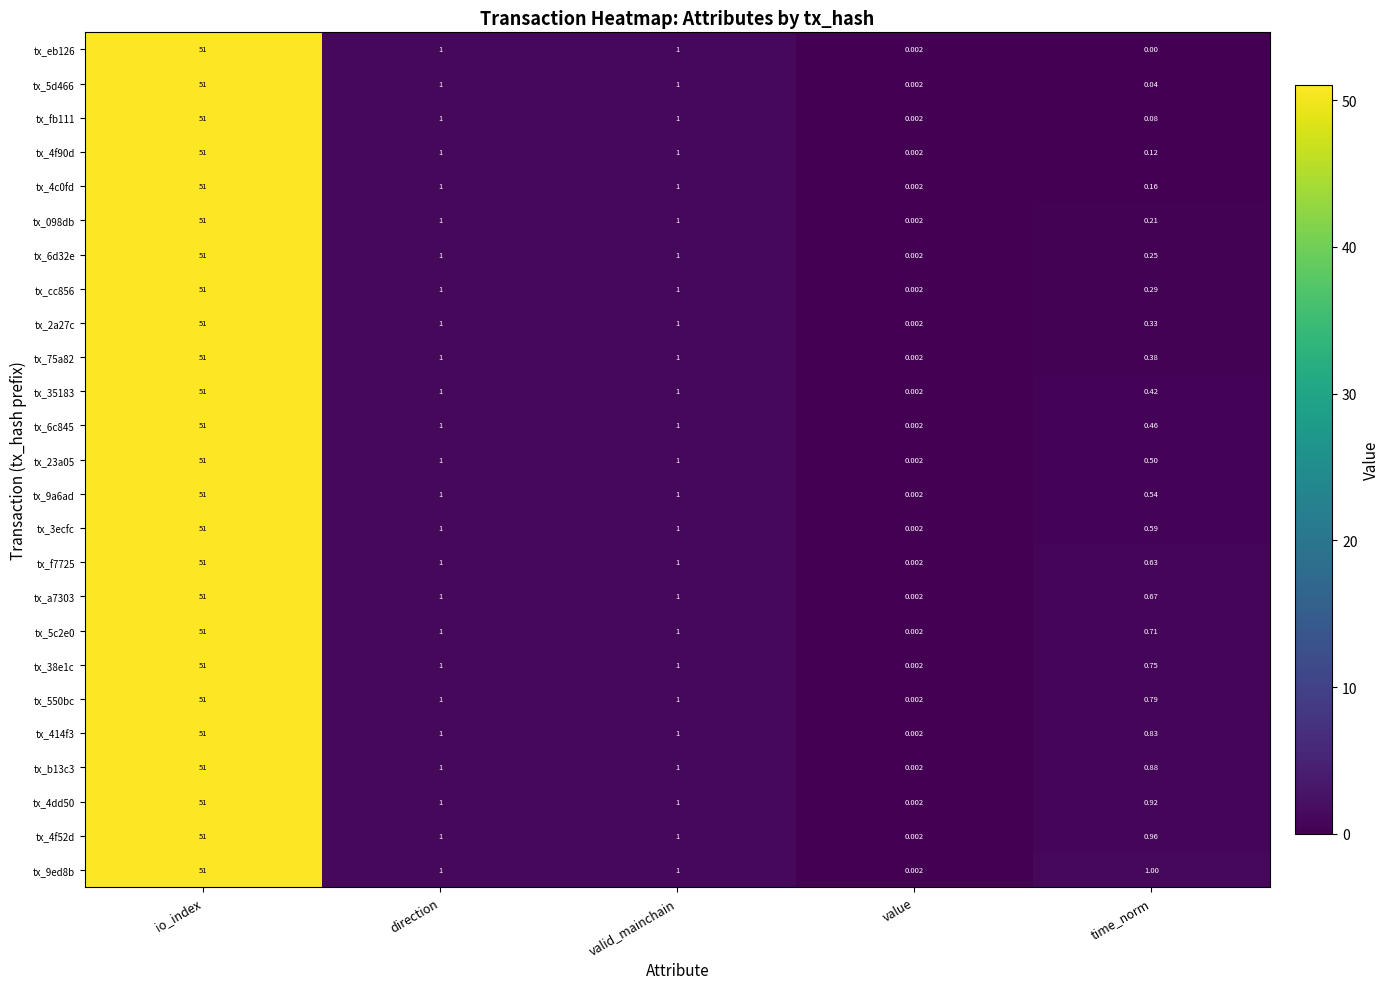

Which category has the lowest value in the tx_9ed8b series?

value